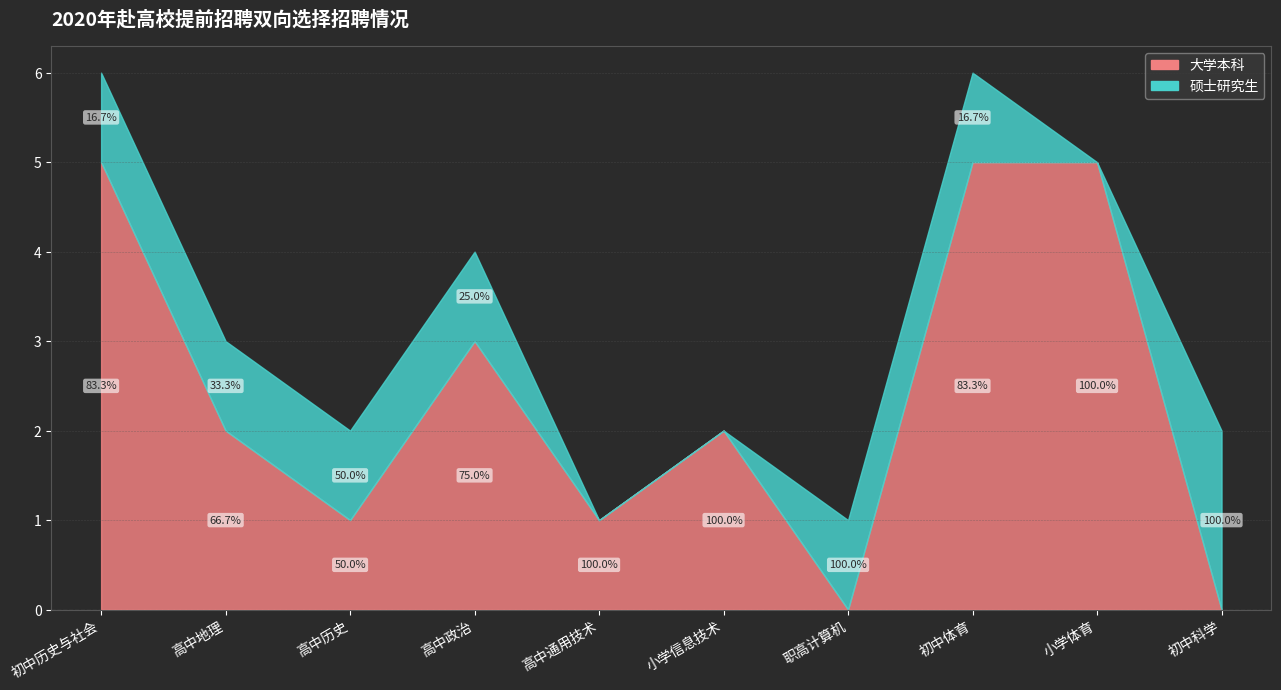

Which series changed the most between 高中通用技术 and 初中体育?

大学本科